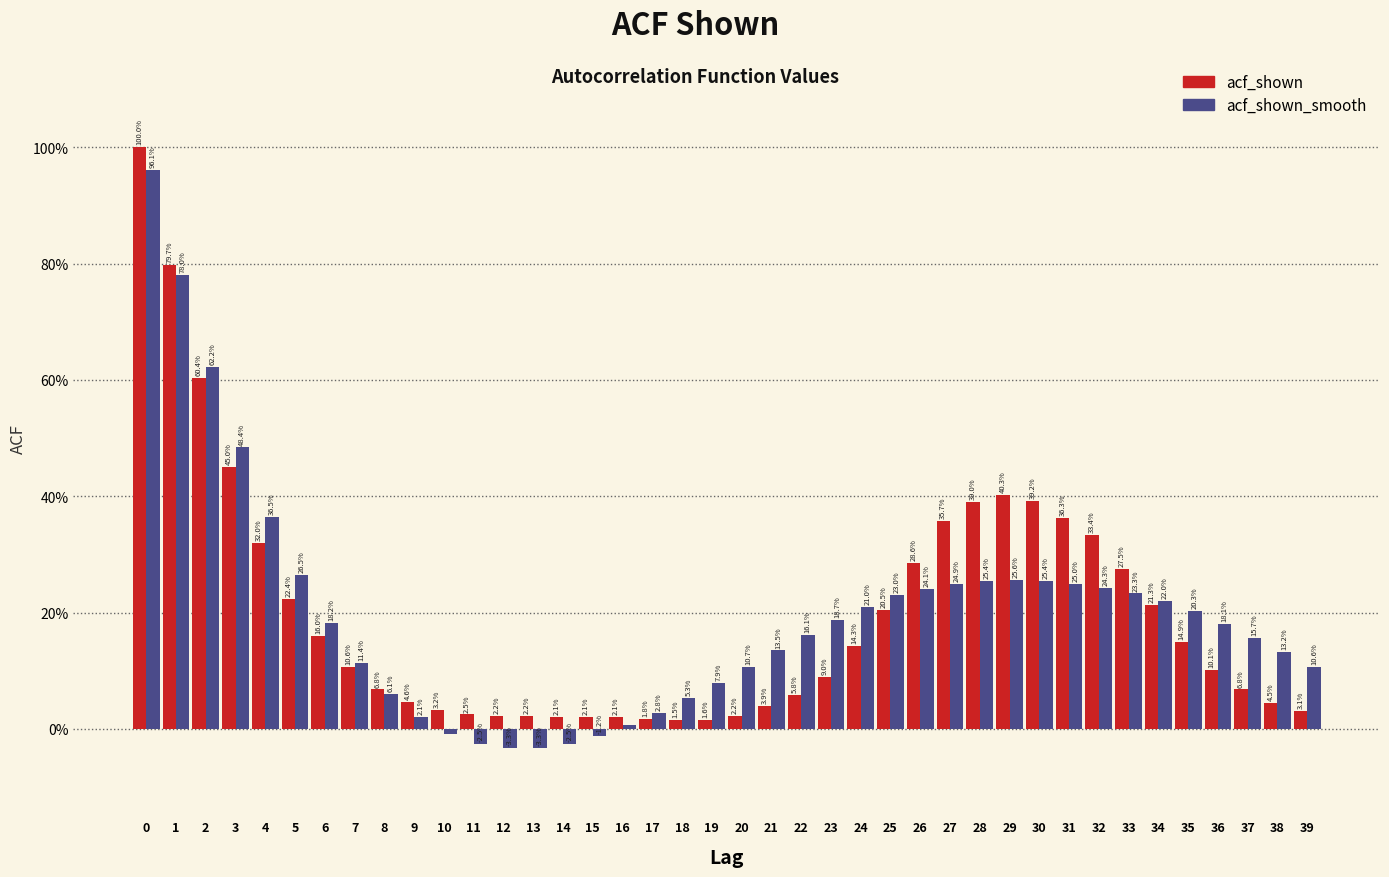

Does the chart contain stacked bars?

No